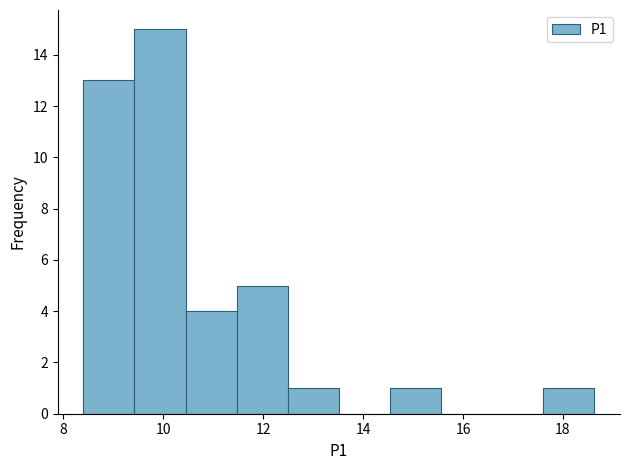

Reading left to right, transcribe this chart: for each bar, give the range it covers on the x-axis and its height. Neither the bar edges nor the heights are printed on the chart, so give them approximately, as read against the axes.

8.4 to 9.4: 13
9.4 to 10.4: 15
10.4 to 11.4: 4
11.4 to 12.4: 5
12.4 to 13.6: 1
13.6 to 14.6: 0
14.6 to 15.6: 1
15.6 to 16.6: 0
16.6 to 17.6: 0
17.6 to 18.6: 1